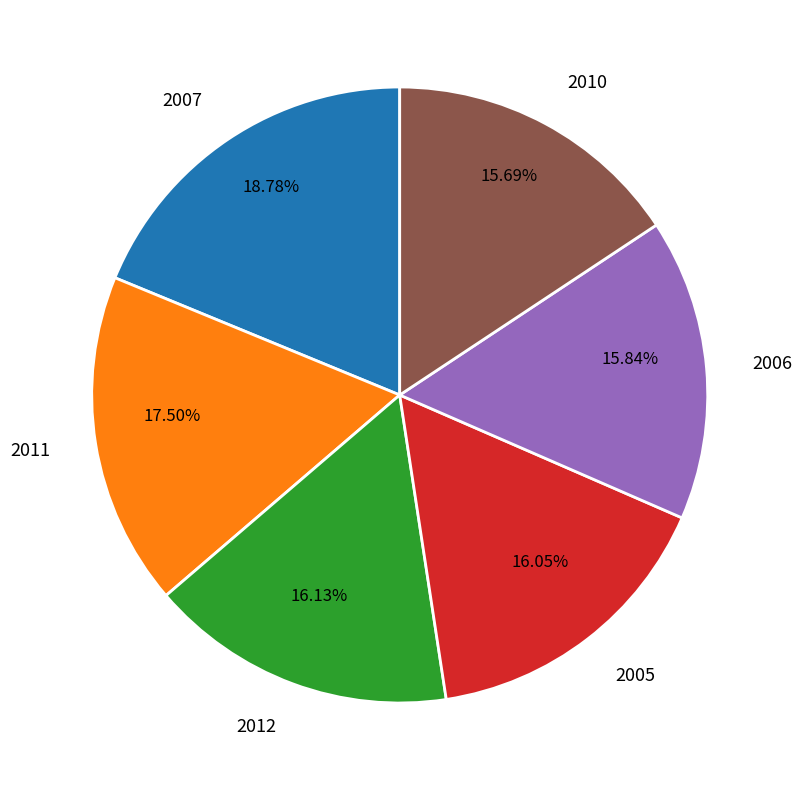

Do 2011 and 2007 together represent more than half of the pie?

No